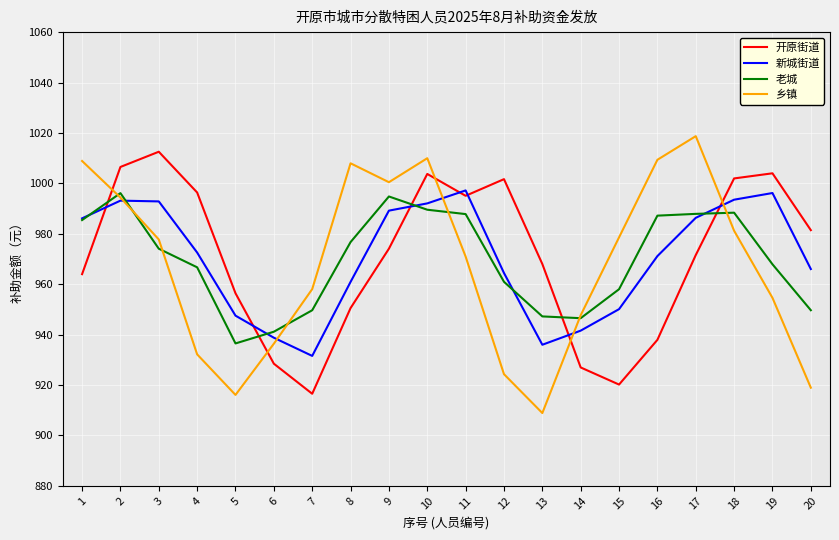

What is the highest value of the 新城街道 series?

997.2